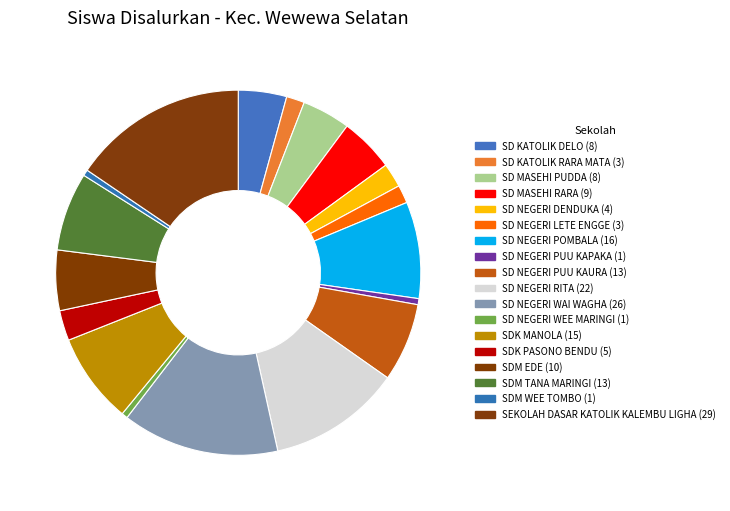

To the nearest percent, what is the average slice percentage?

6%